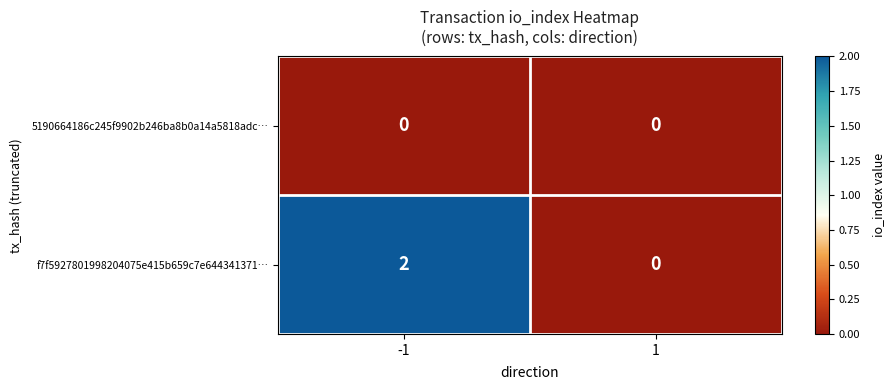

Which series has the largest range (max minus min)?

f7f5927801998204075e415b659c7e644341371…